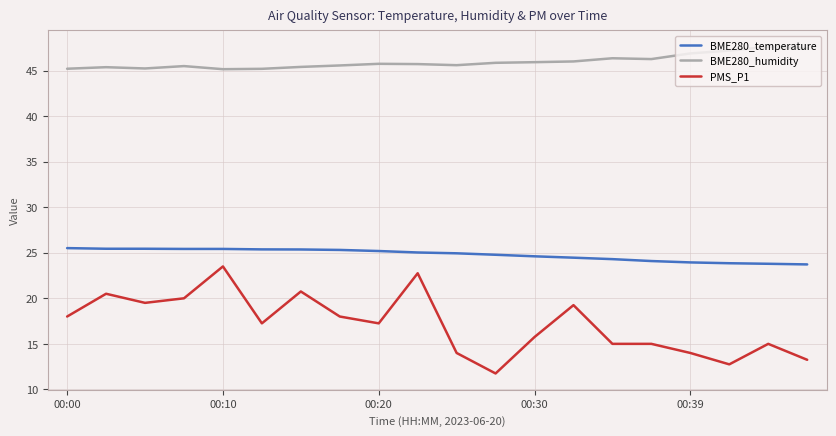

True or false: BME280_humidity and BME280_temperature cross at least once.

False